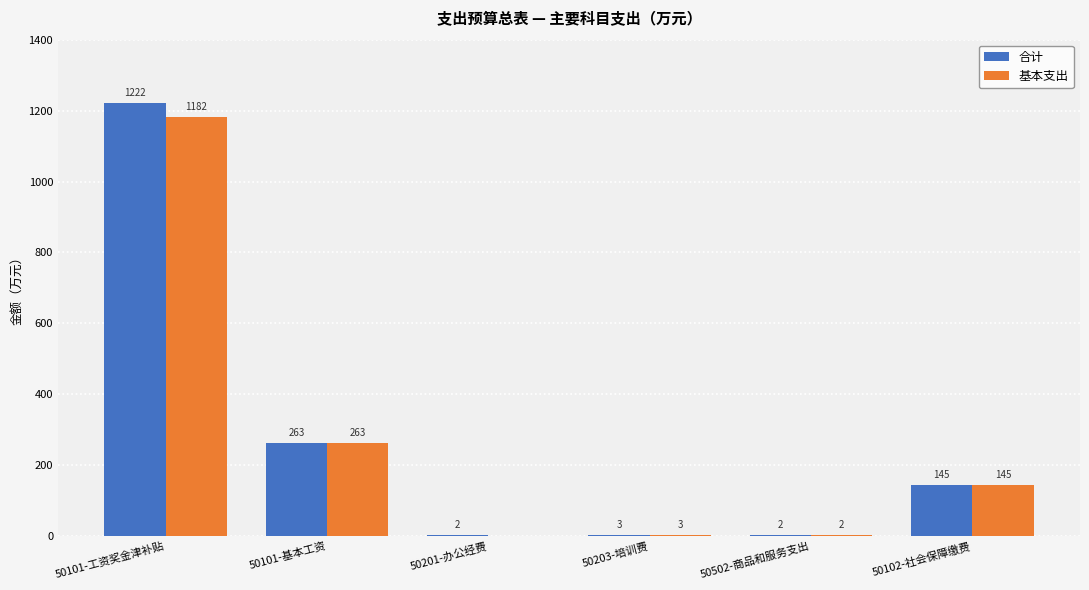

Which series has the largest total across all categories?

合计